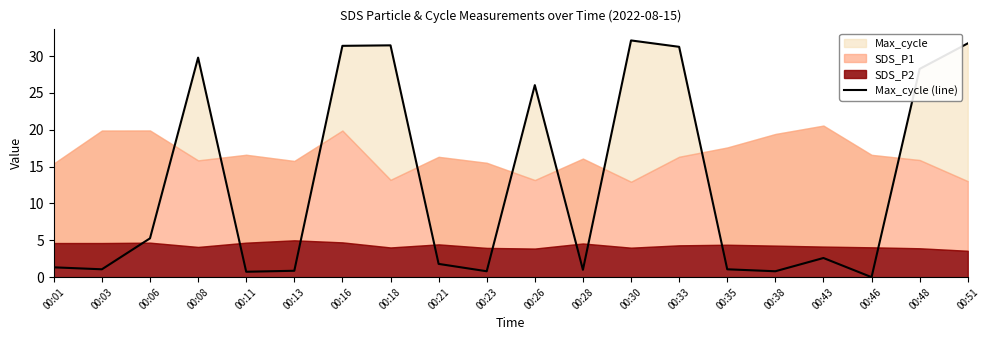

Does the chart have visible grid lines?

No